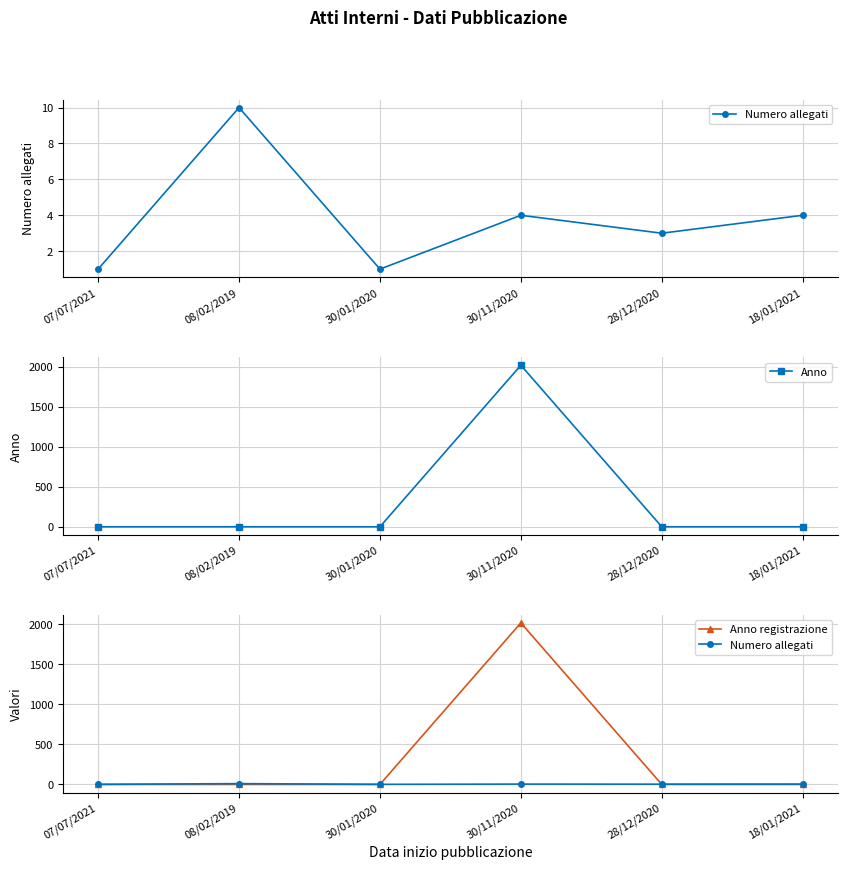

At how many categories does at least one series exceed 421?

1